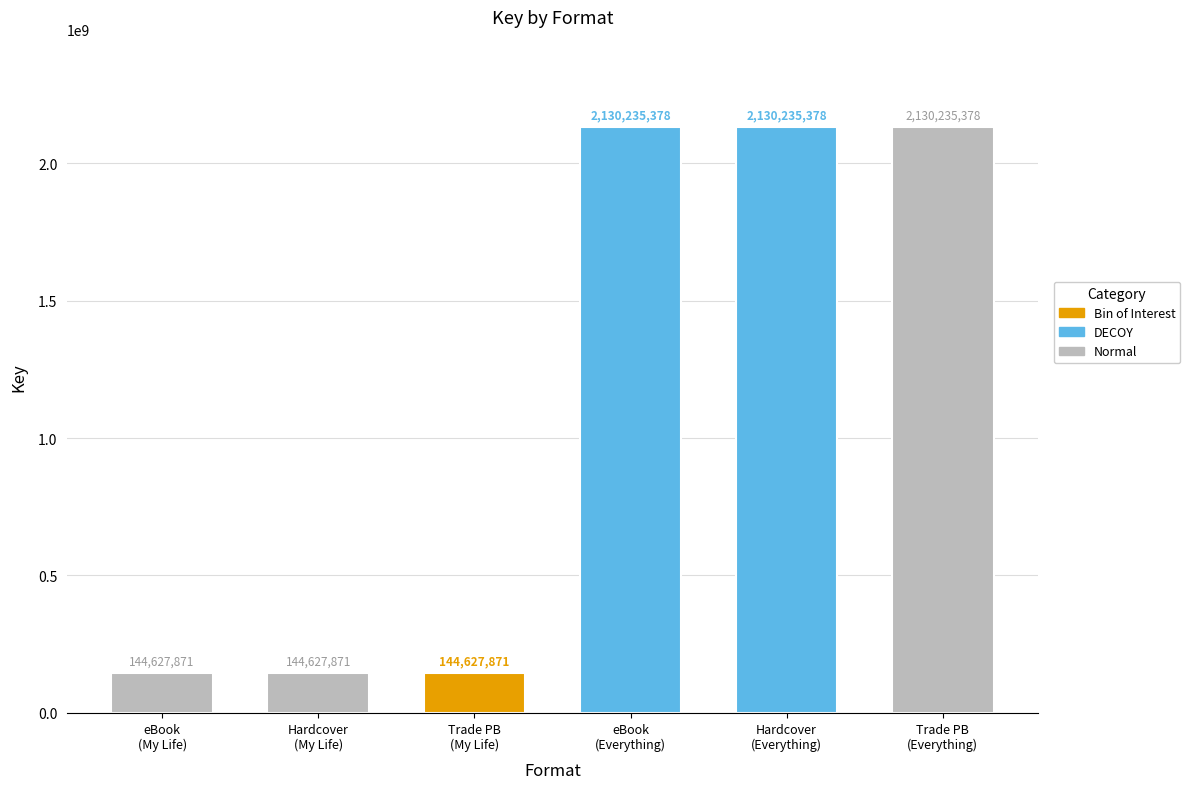

Count the number of data series in this chart.

3